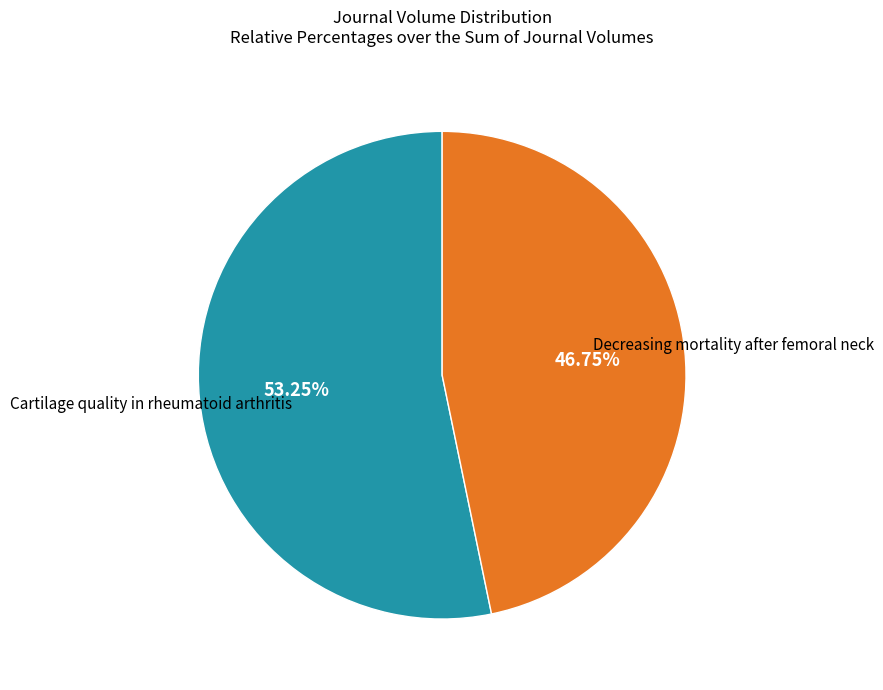

Is there a majority slice in this chart?

Yes